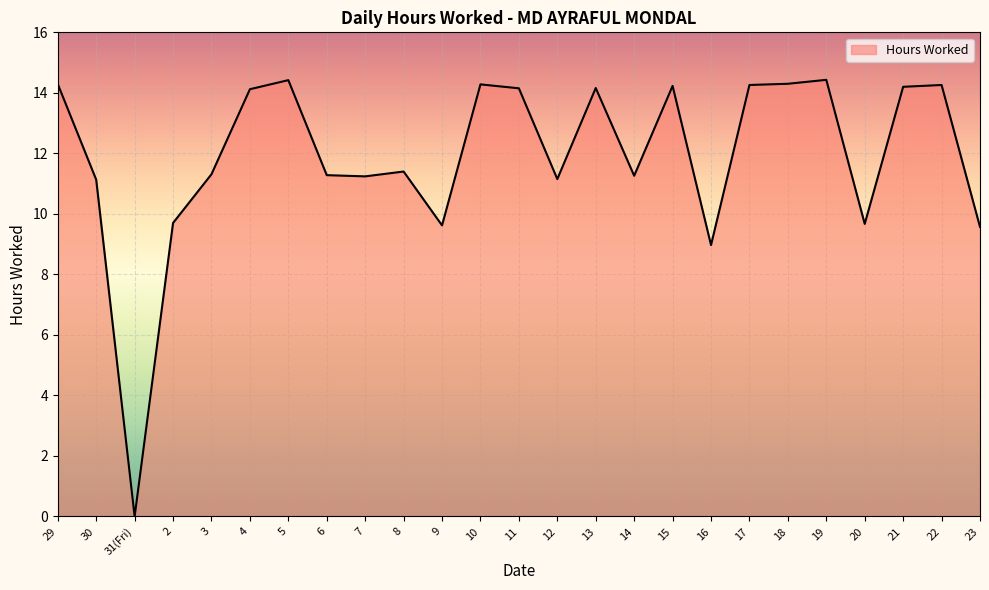

What is the change in value from 12 to 22?

+3.1